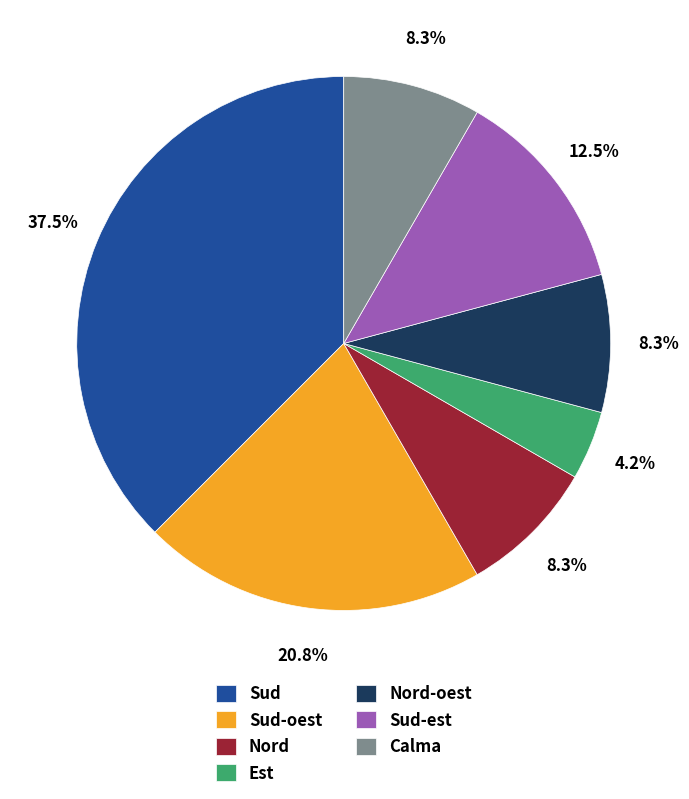

What is the ratio of the value at Nord to the value at Est?

2.0